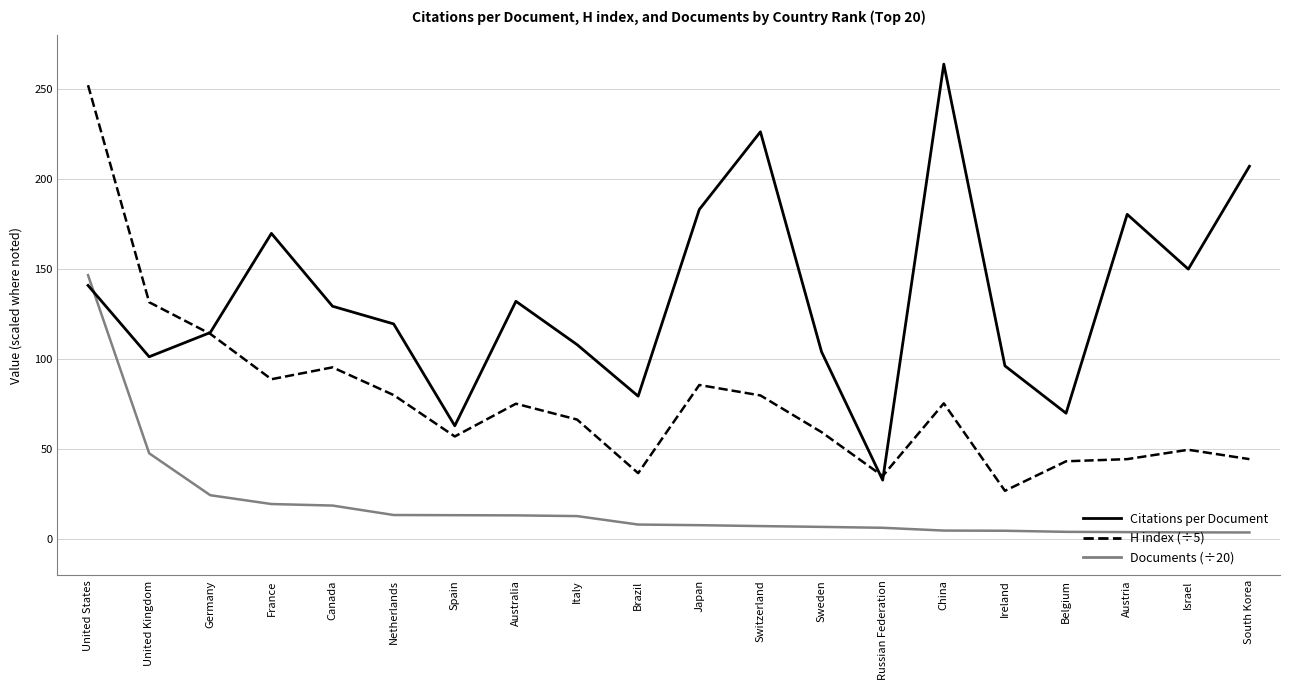

In Citations per Document, how many points are higher than both neighbors (excluding endpoints)?

5